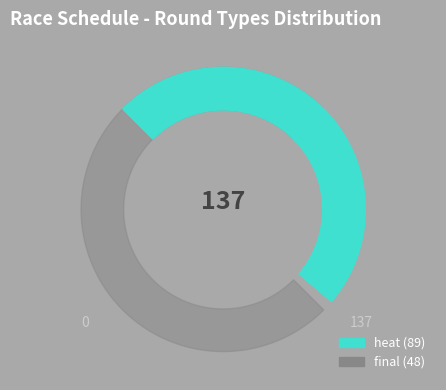

To the nearest percent, what is the average slice percentage?

50%